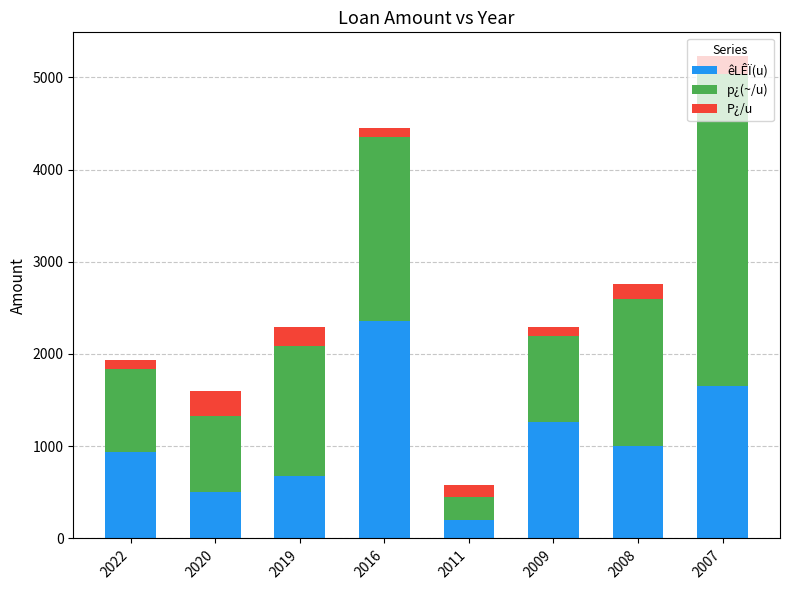

True or false: êLÊÏ(u) has a value of 680 at 2019.

True